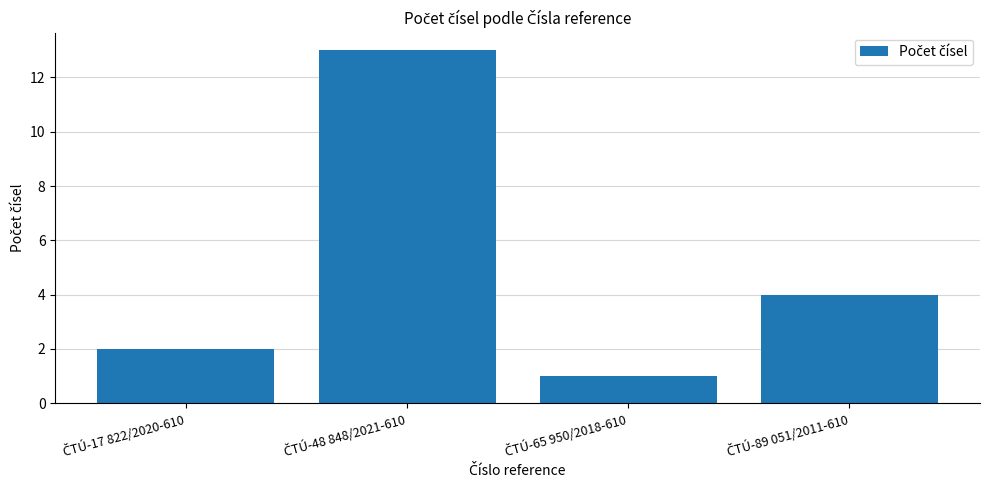

Reading left to right, list all the values displayed in this chart.

2	13	1	4